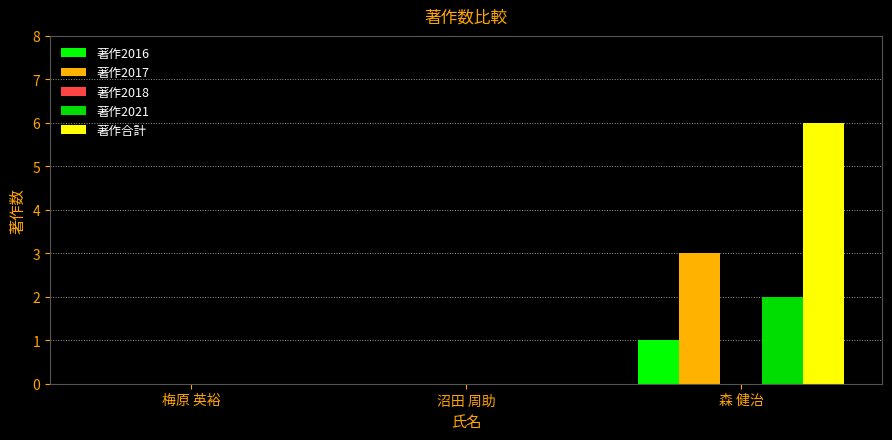

Count the number of data series in this chart.

4